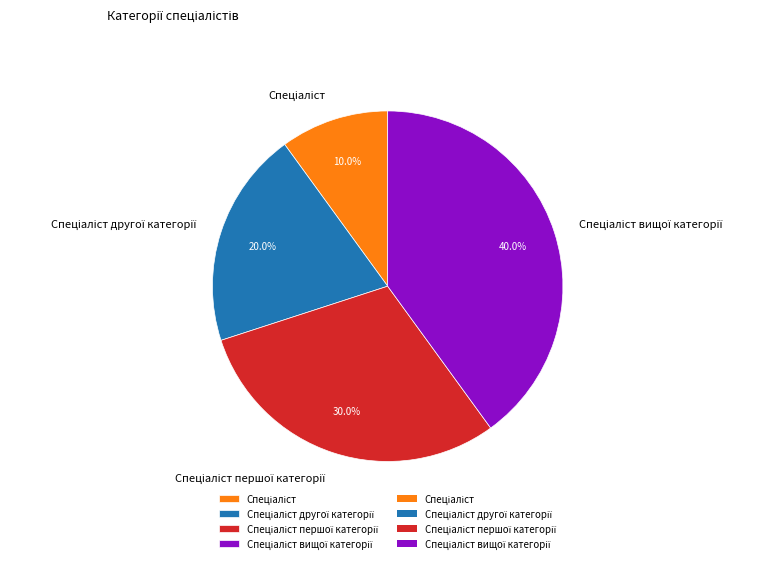

How many slices are in this pie chart?

4